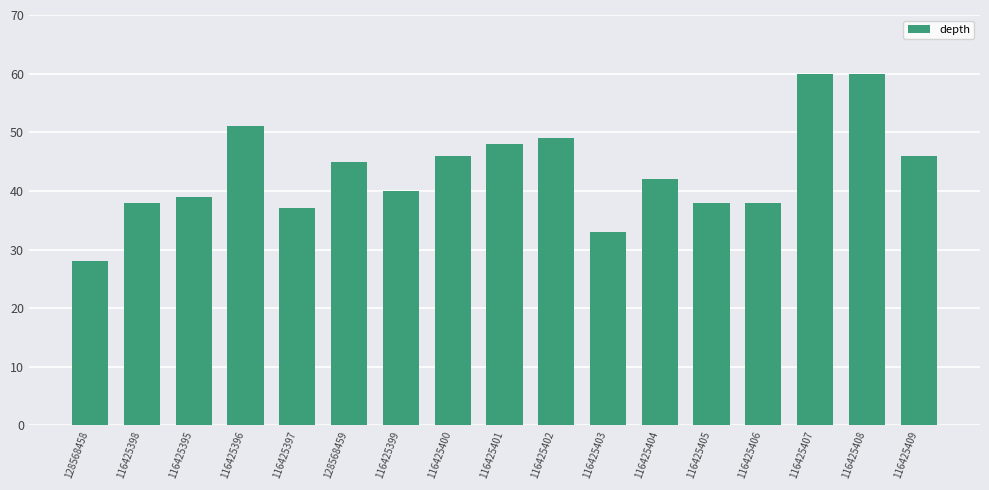

How many distinct data groups are displayed?

1